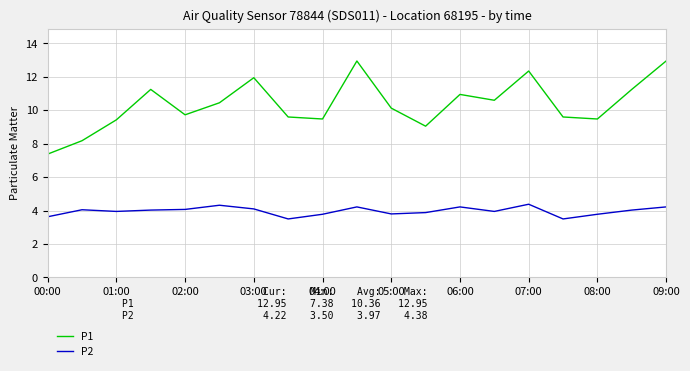

What are all the series names shown in the legend?

P1, P2